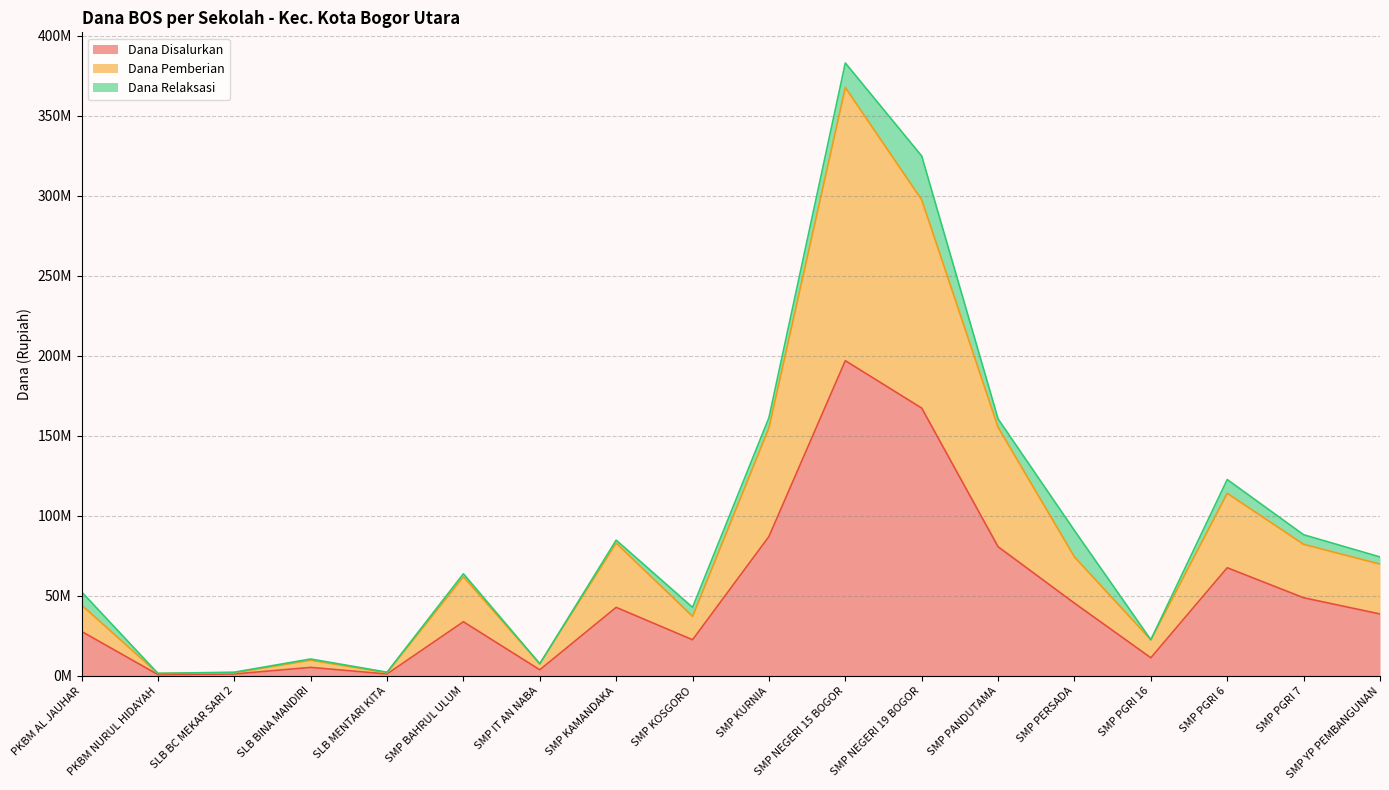

What is the minimum value shown in the chart?

750000